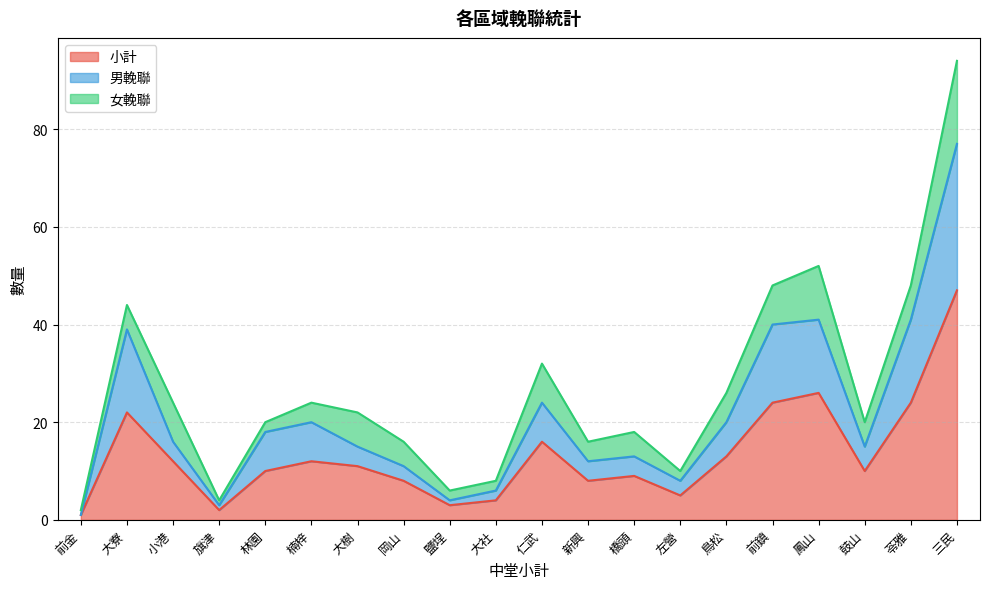

Rank the categories by 女輓聯 value from highest to lowest.

三民, 鳳山, 前鎮, 小港, 仁武, 苓雅, 大樹, 鳥松, 鼓山, 大寮, 岡山, 橋頭, 楠梓, 新興, 鹽埕, 左營, 林園, 大社, 前金, 旗津